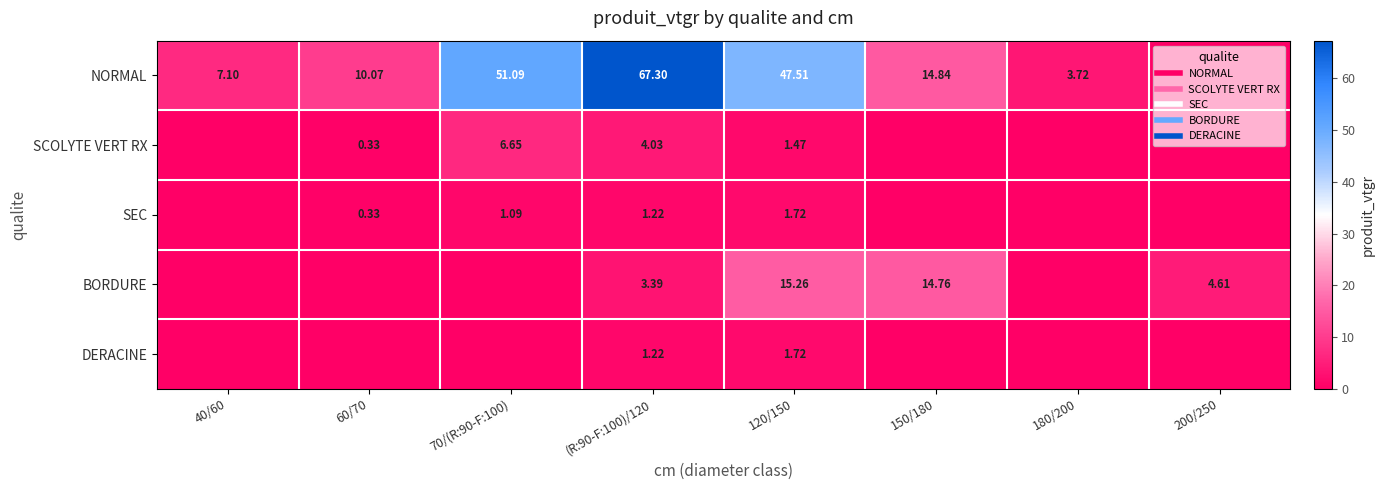

True or false: SCOLYTE VERT RX has a value of 0.0 at 40/60.

True